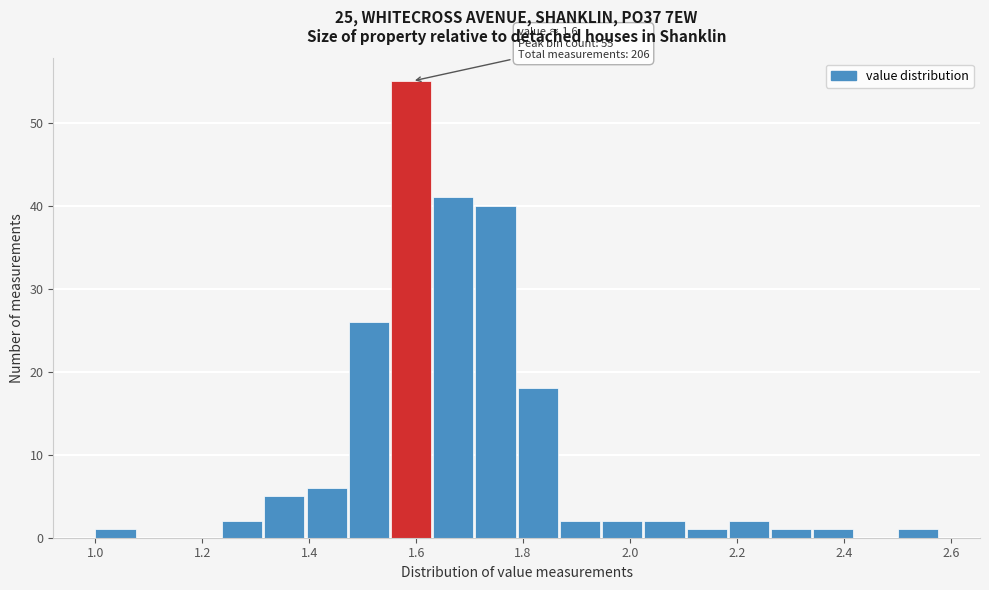

Around what value on the x-axis is the tallest bar? Give the approximate position of its centre, as read against the axis.

1.60